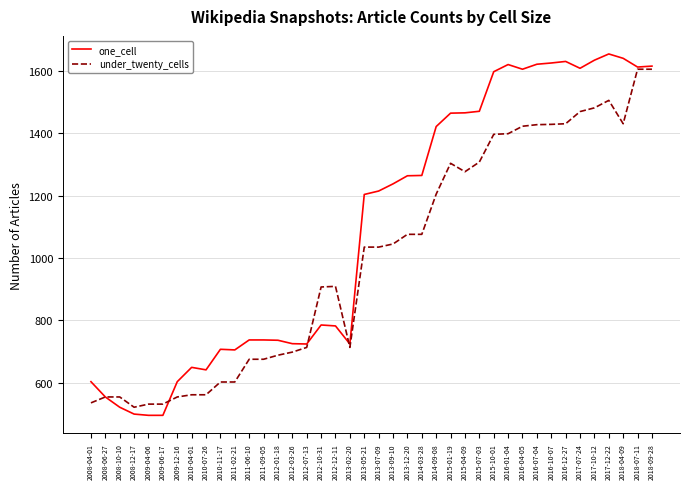

Is the value of one_cell at 2009-06-17 greater than the value of under_twenty_cells at 2013-02-20?

No